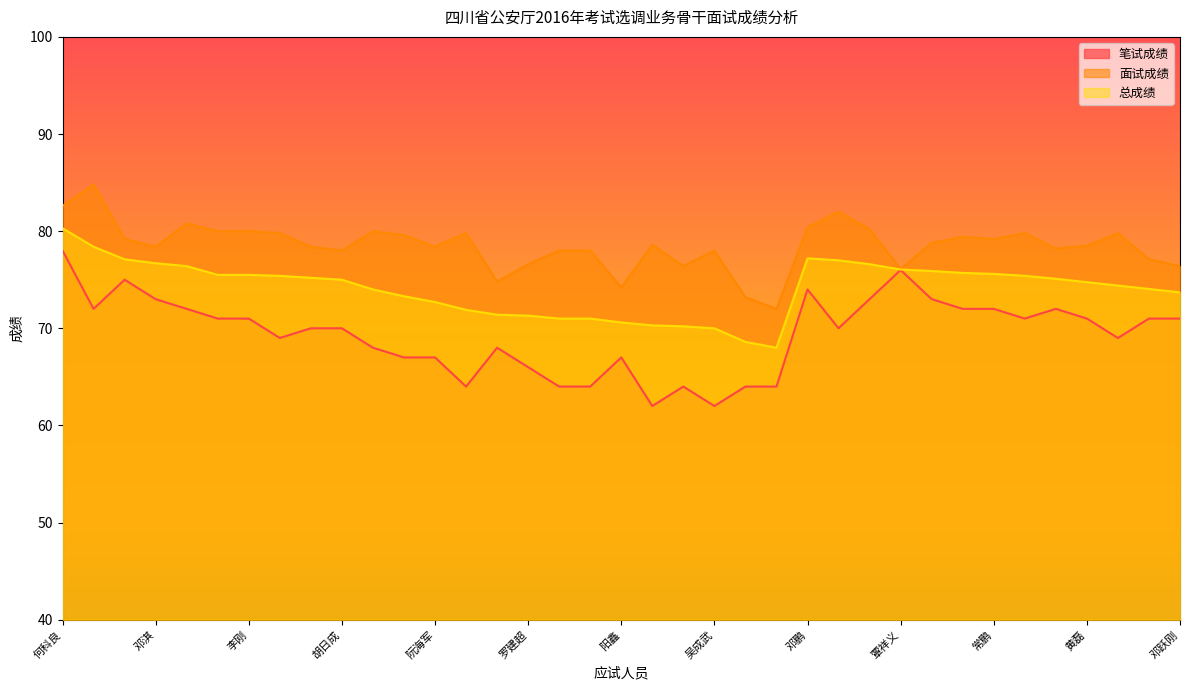

How many data points in 面试成绩 are above 78?

24